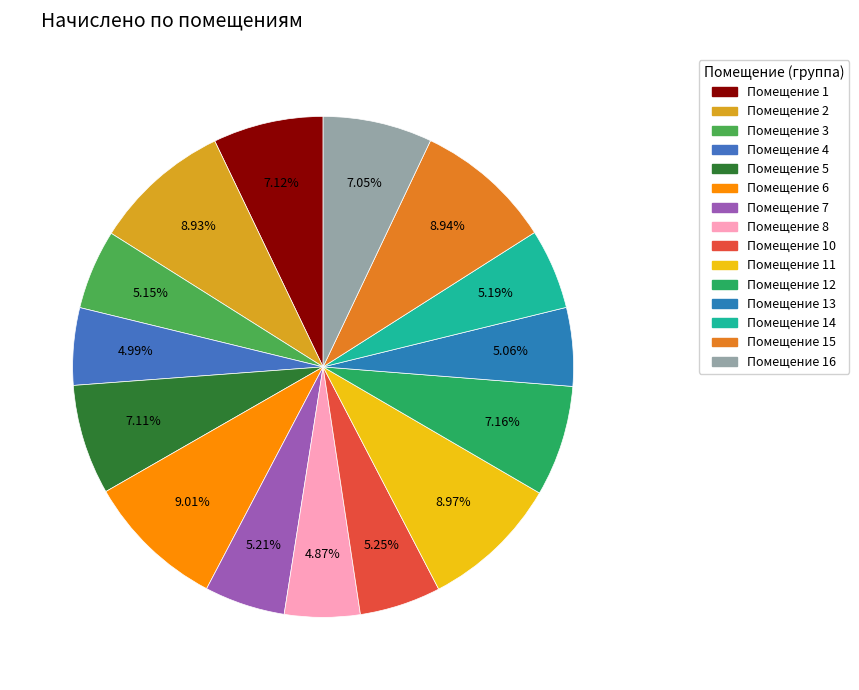

Rank the categories by value from lowest to highest.

8, 4, 13, 3, 14, 7, 10, 16, 5, 1, 12, 2, 15, 11, 6